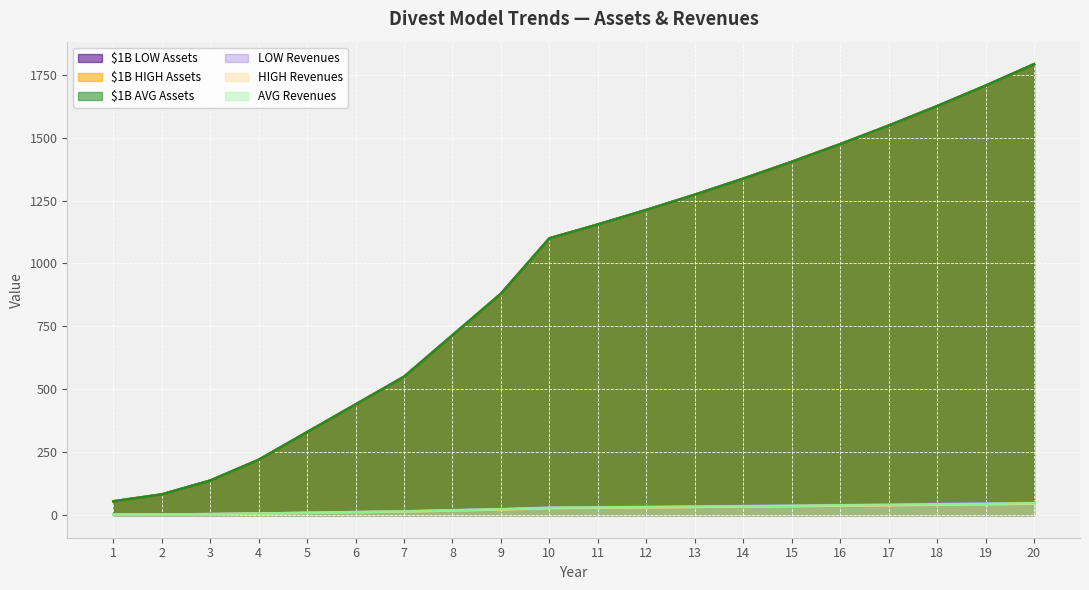

What is the sum of the $1B HIGH Assets values at 6 and 16?

1914.1